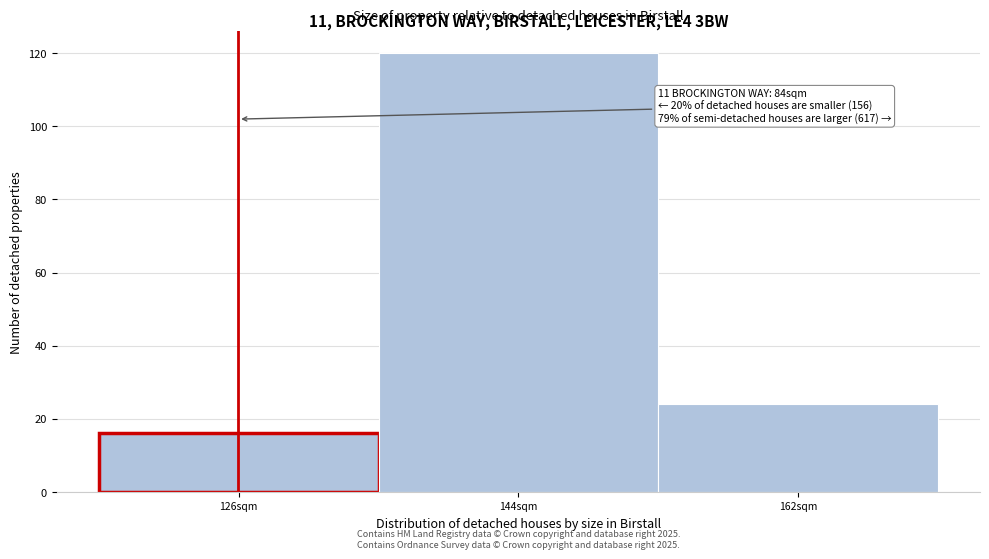

Reading left to right, extract all data points from this chart.

126sqm=16	144sqm=120	162sqm=24